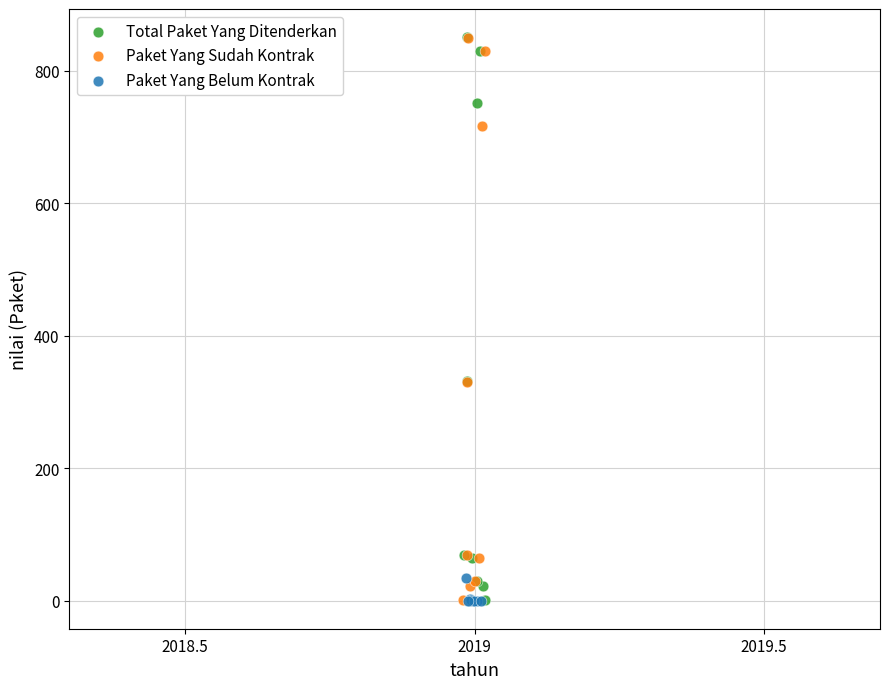

Which series has the widest spread of Y values?

Total Paket Yang Ditenderkan